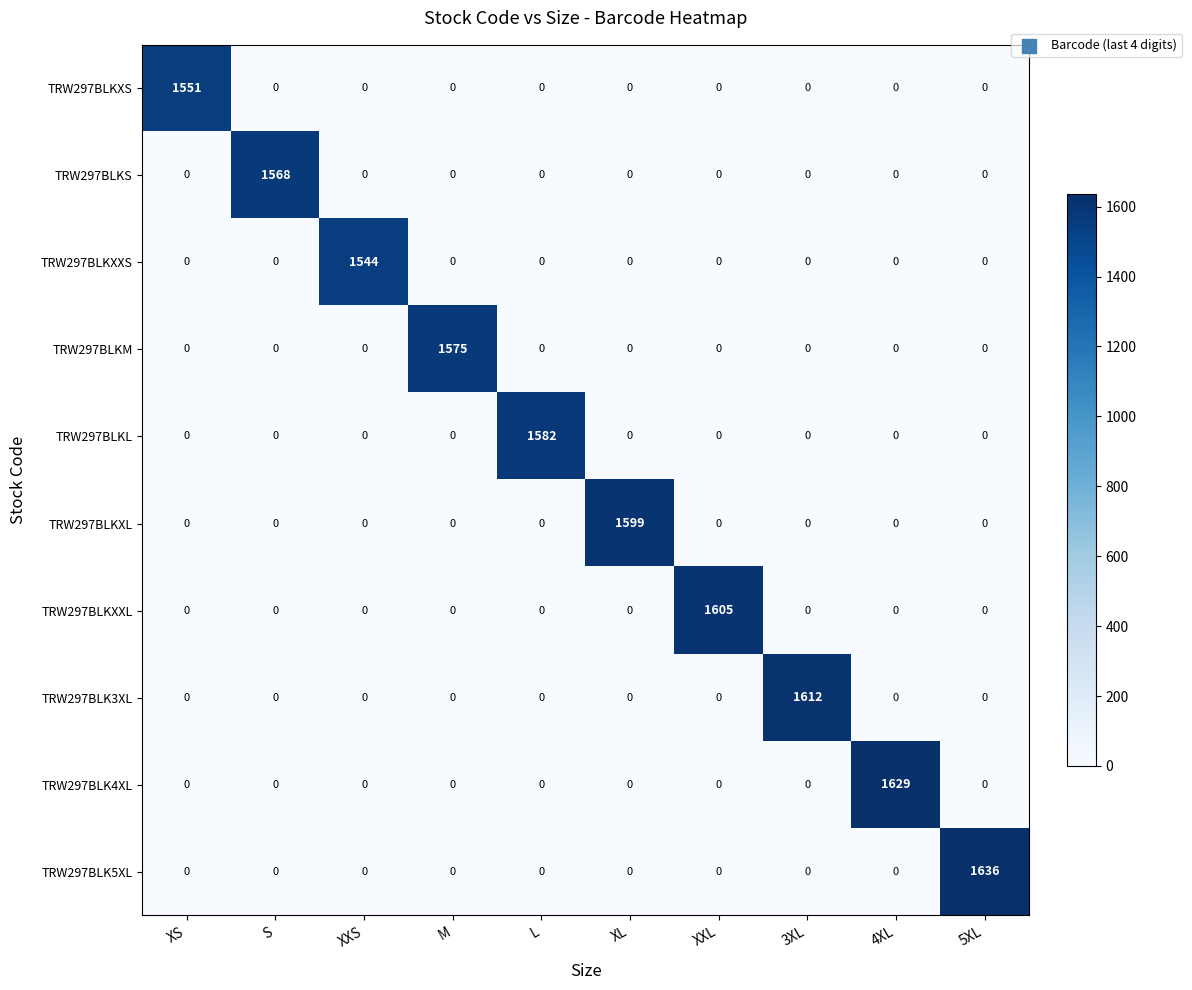

What is the difference between the maximum and minimum values in the TRW297BLKXS series?

1551